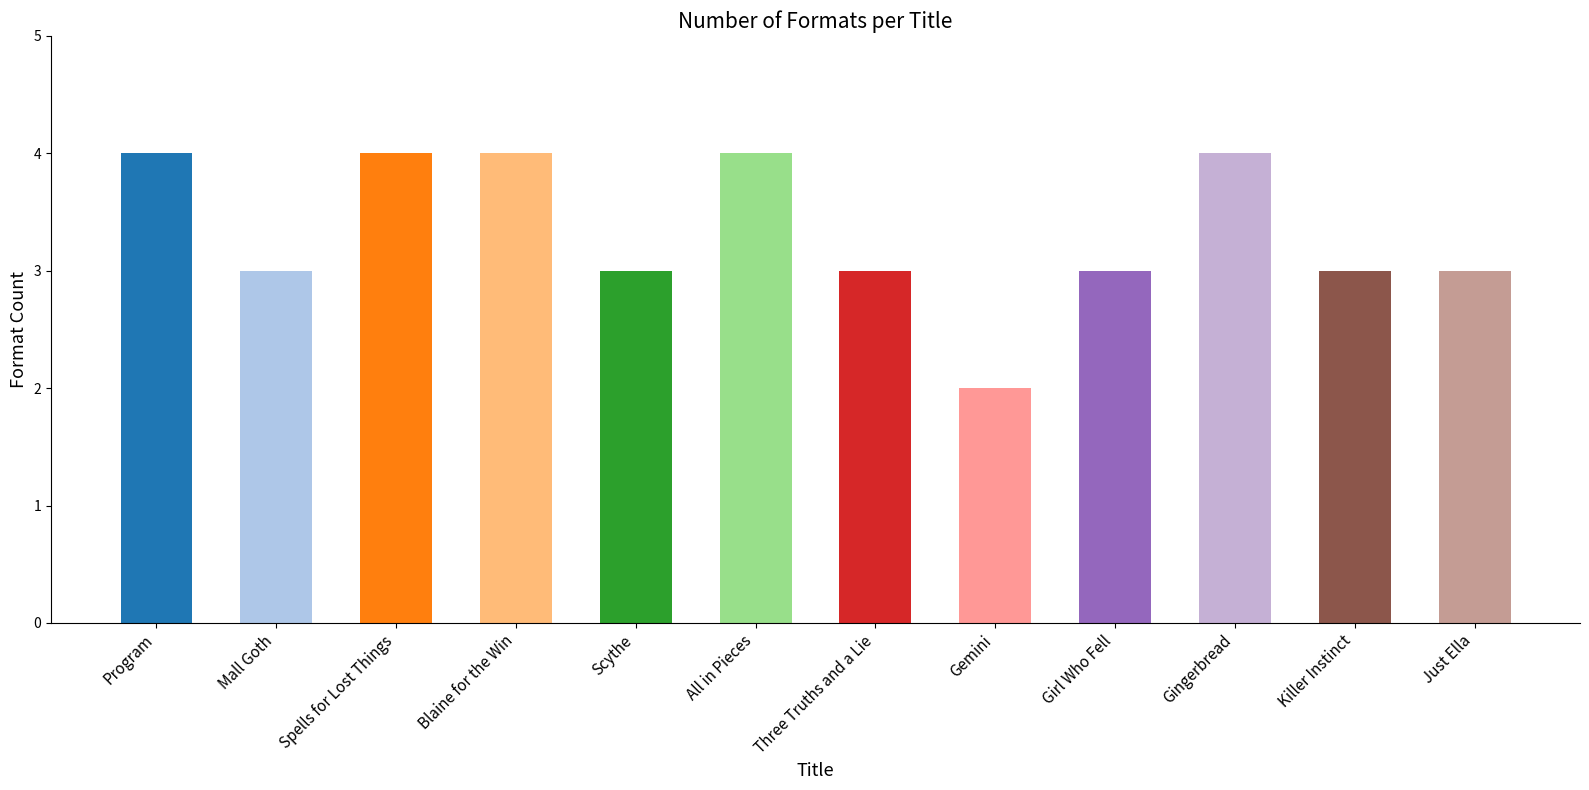

What is the difference between the maximum and minimum values?

2